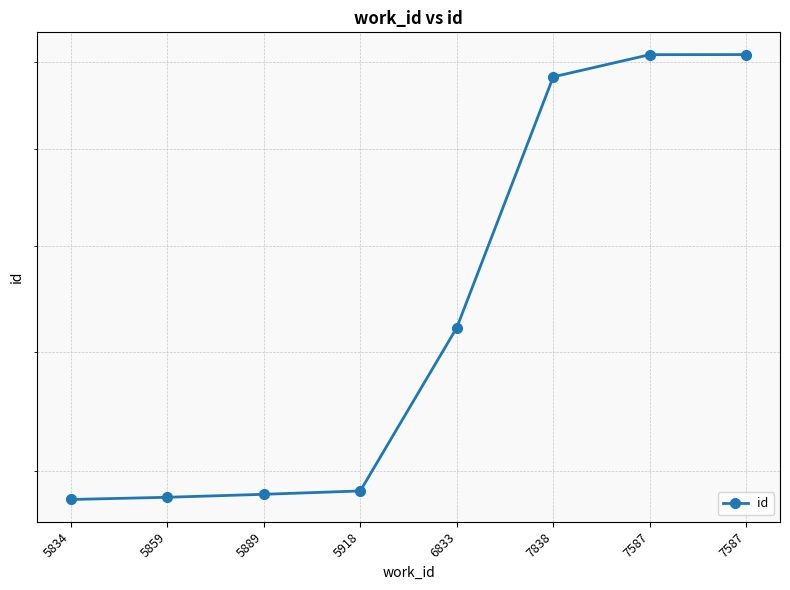

Reading right to left, extract all data points from this chart.

24166	24164	23639	18442	15691	15639	15593	15559